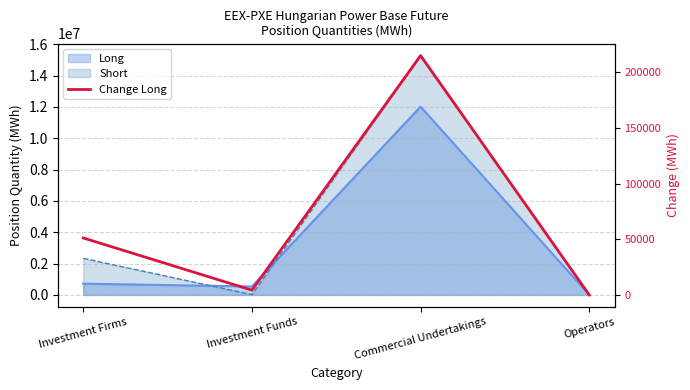

What is the approximate value at Investment Funds, to the nearest 10?

4280